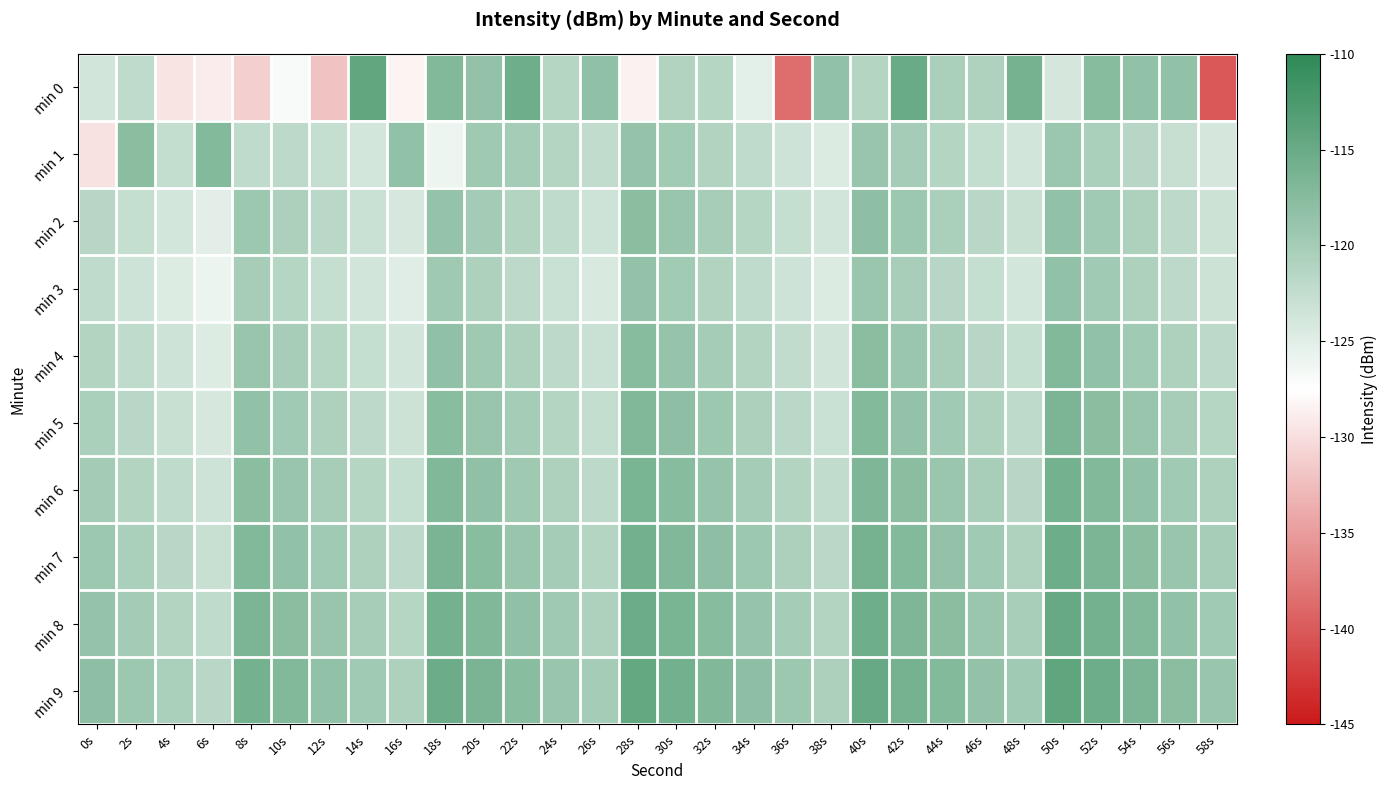

Rank the series at 4s from highest to lowest value.

min 9, min 8, min 7, min 6, min 1, min 5, min 4, min 2, min 3, min 0